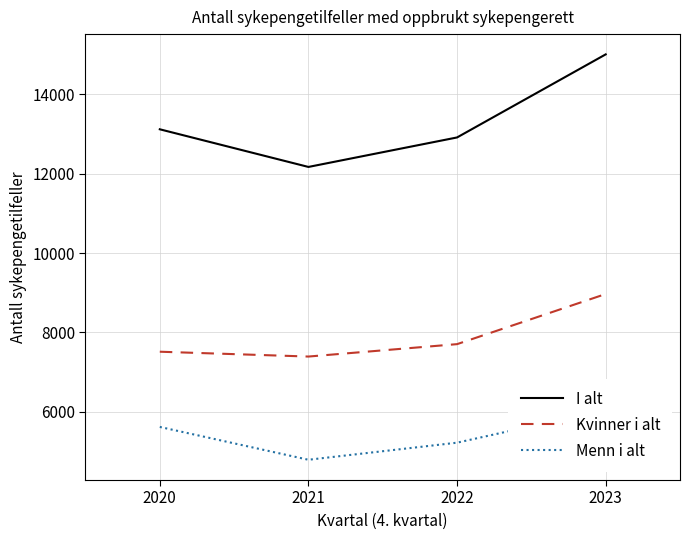

True or false: Kvinner i alt and I alt cross at least once.

False